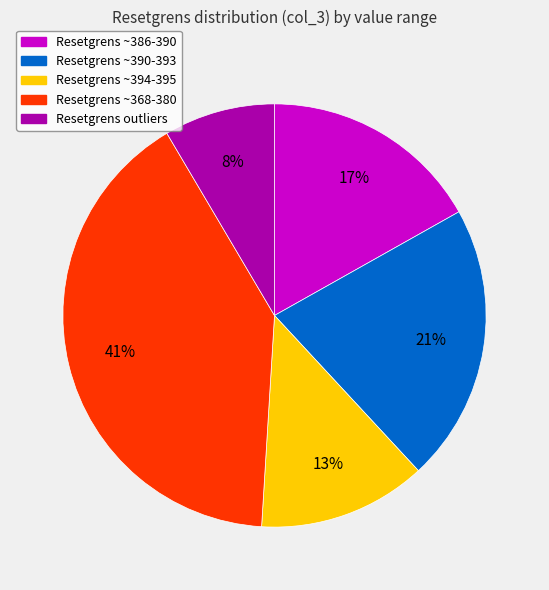

Between Resetgrens ~394-395 and Resetgrens ~386-390, which is larger?

Resetgrens ~386-390